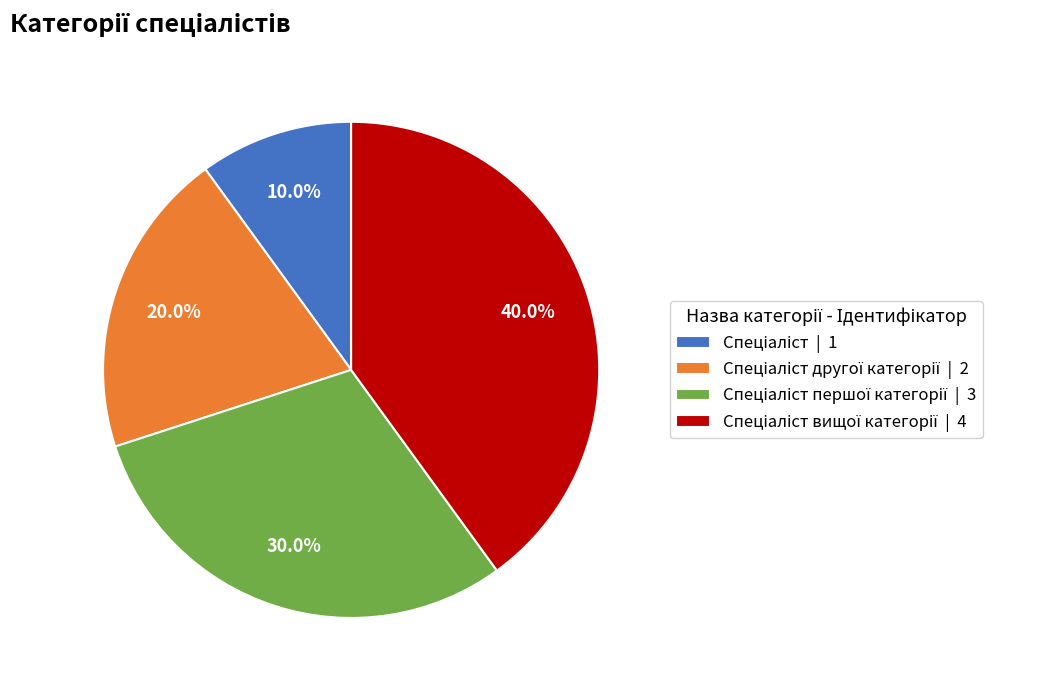

Is there a majority slice in this chart?

No